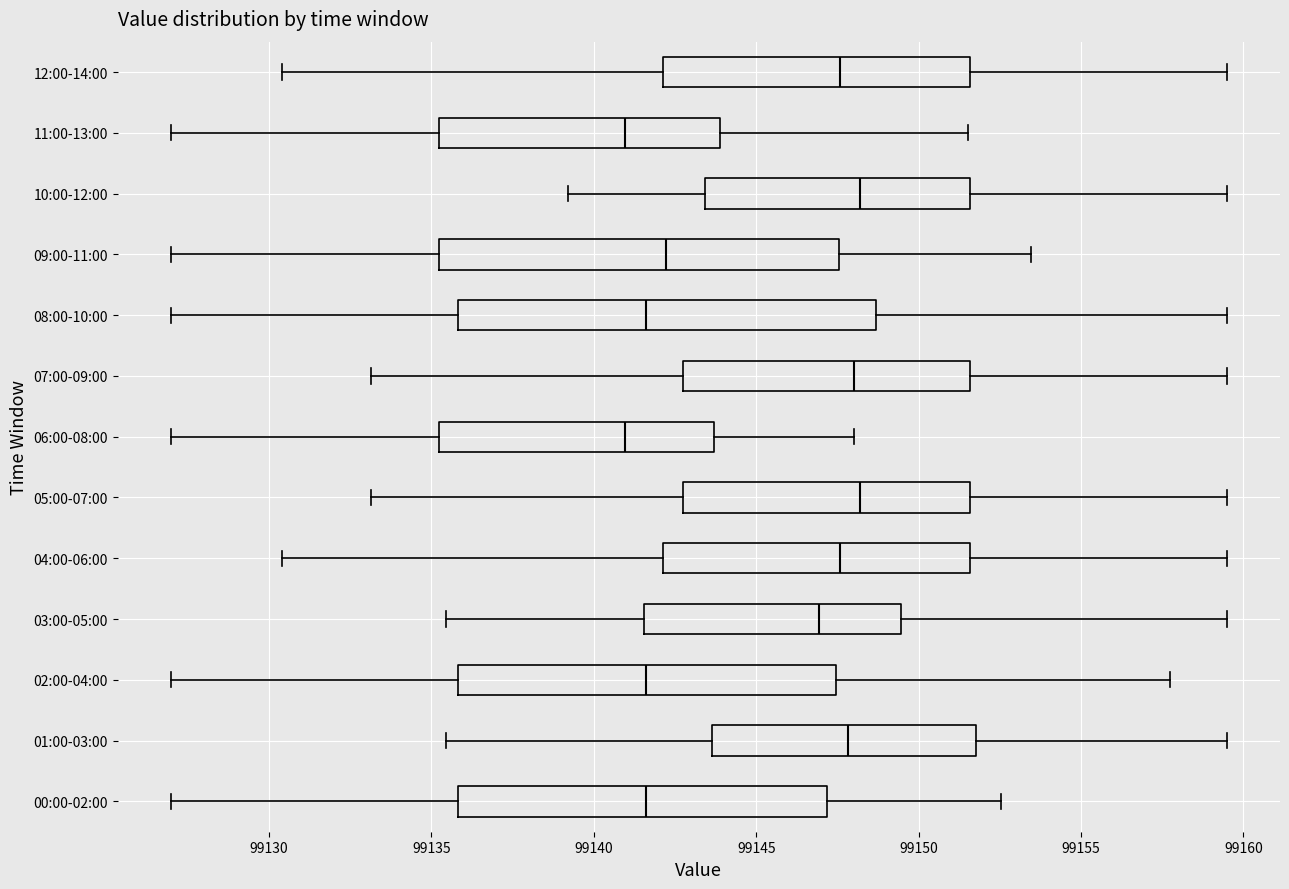

Reading bottom to top, read every box against the x-axis: the position of its median line, the range the box covers, and the ends of its whiskers. The values are not printed on the chart, so give them approximately, as read against the axis.

00:00-02:00: median 99141.5, box 99136.0 to 99147.0, whiskers 99127.0 to 99152.5
01:00-03:00: median 99148.0, box 99143.5 to 99152.0, whiskers 99135.5 to 99159.5
02:00-04:00: median 99141.5, box 99136.0 to 99147.5, whiskers 99127.0 to 99158.0
03:00-05:00: median 99147.0, box 99141.5 to 99149.5, whiskers 99135.5 to 99159.5
04:00-06:00: median 99147.5, box 99142.0 to 99151.5, whiskers 99130.5 to 99159.5
05:00-07:00: median 99148.0, box 99143.0 to 99151.5, whiskers 99133.0 to 99159.5
06:00-08:00: median 99141.0, box 99135.0 to 99143.5, whiskers 99127.0 to 99148.0
07:00-09:00: median 99148.0, box 99143.0 to 99151.5, whiskers 99133.0 to 99159.5
08:00-10:00: median 99141.5, box 99136.0 to 99148.5, whiskers 99127.0 to 99159.5
09:00-11:00: median 99142.0, box 99135.0 to 99147.5, whiskers 99127.0 to 99153.5
10:00-12:00: median 99148.0, box 99143.5 to 99151.5, whiskers 99139.0 to 99159.5
11:00-13:00: median 99141.0, box 99135.0 to 99144.0, whiskers 99127.0 to 99151.5
12:00-14:00: median 99147.5, box 99142.0 to 99151.5, whiskers 99130.5 to 99159.5